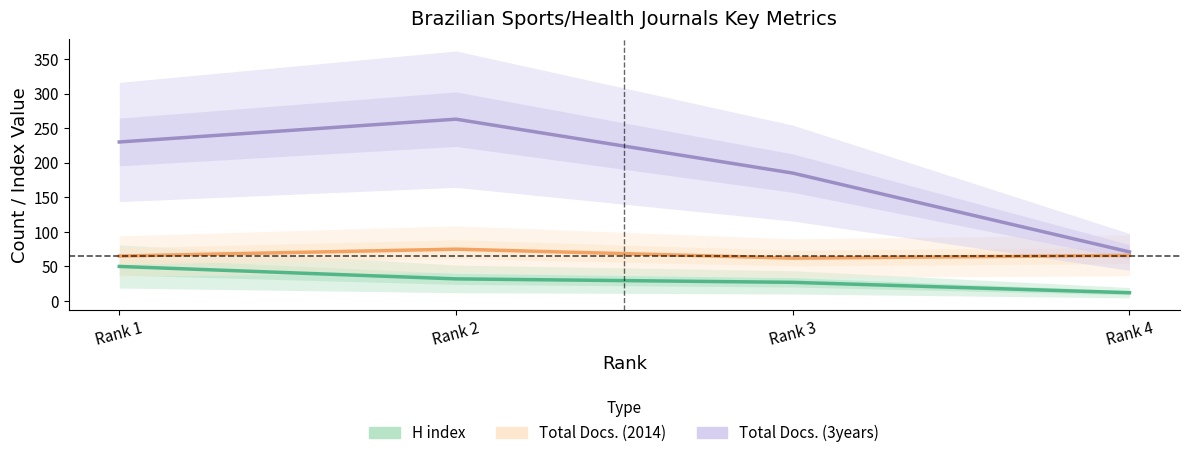

What is the spread (max minus min) of values at Rank 3?

158